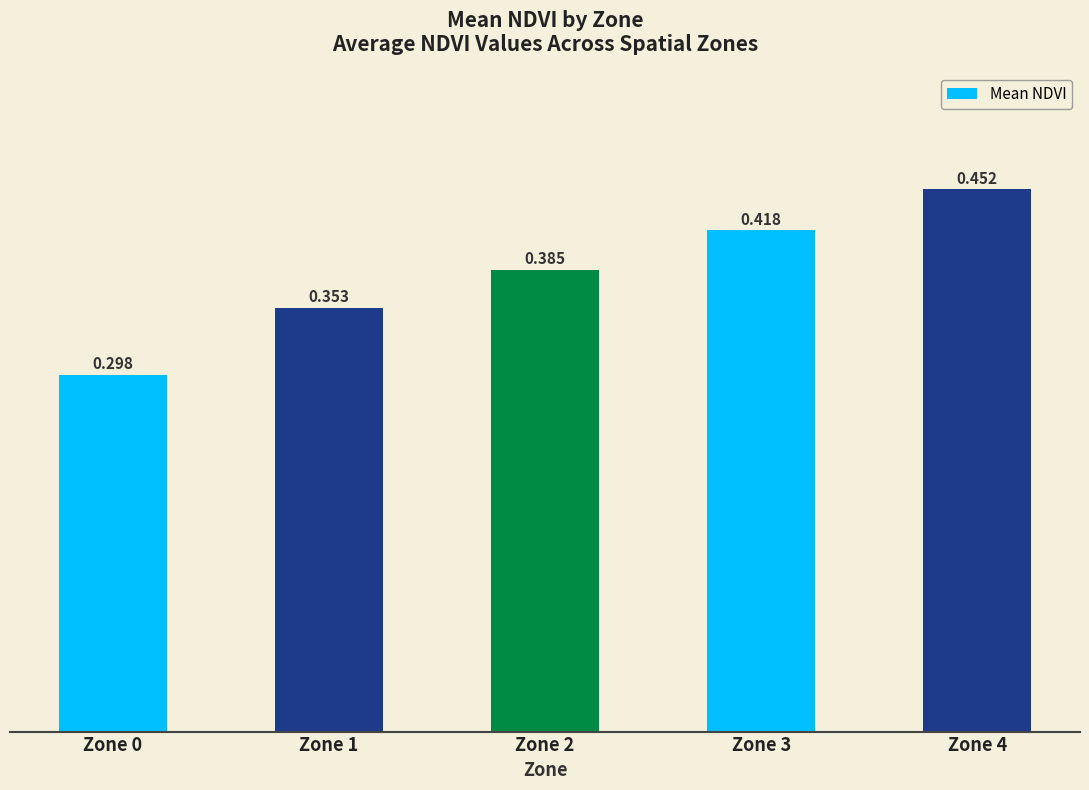

What is the minimum value shown in the chart?

0.3